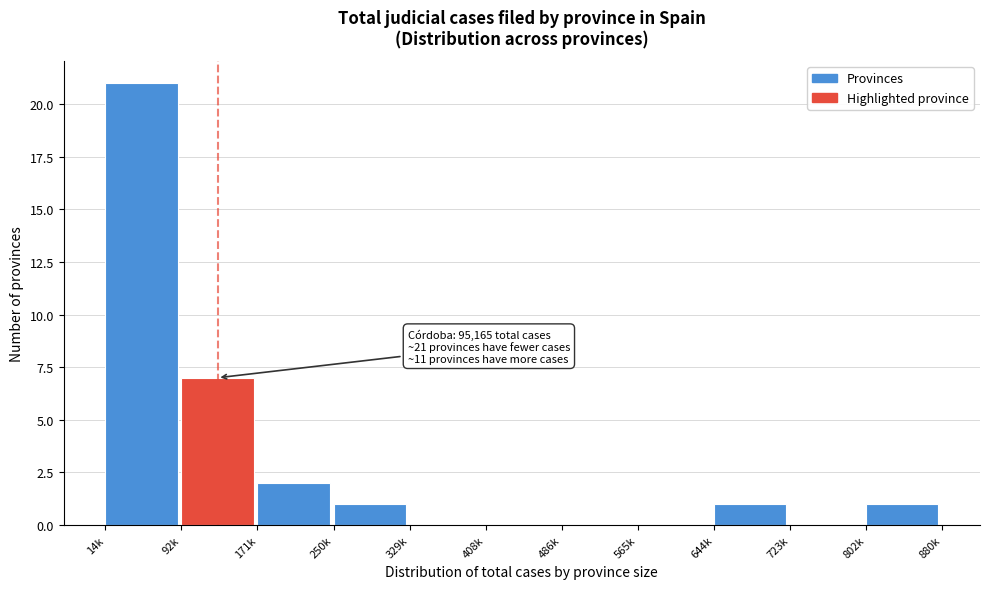

Reading left to right, extract all data points from this chart.

14k=21	92k=7	171k=2	250k=1	329k=0	408k=0	486k=0	565k=0	644k=1	723k=0	802k=1